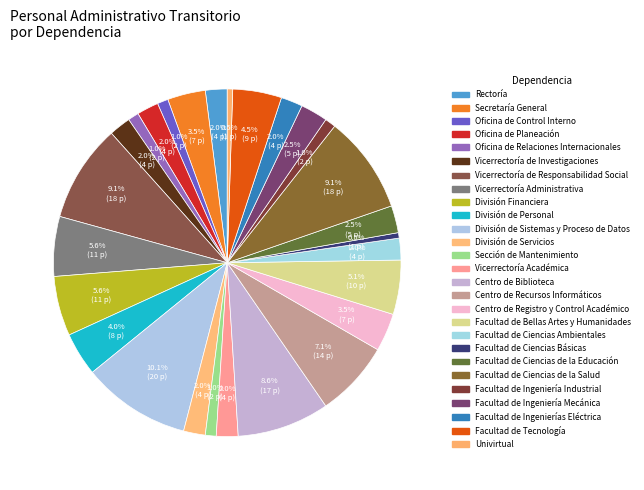

Which category has the smallest portion of the pie?

Facultad de Ciencias Básicas